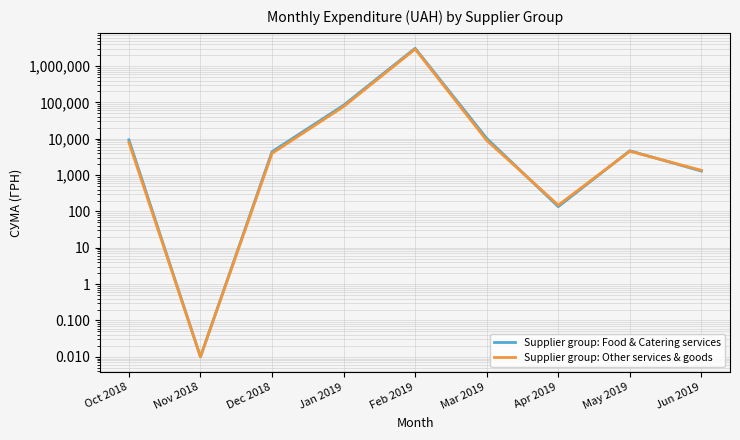

True or false: Supplier group: Other services & goods has more than 0 points higher than both neighbors.

True